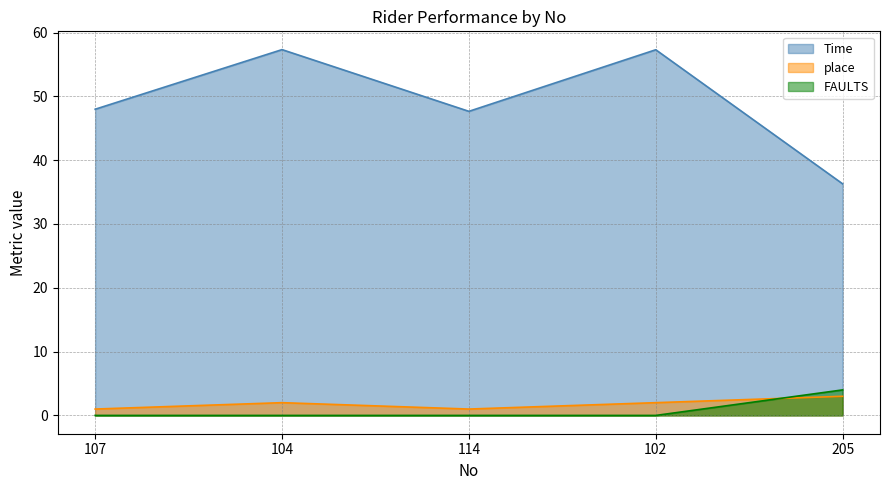

Where is the first local maximum for Time?

104